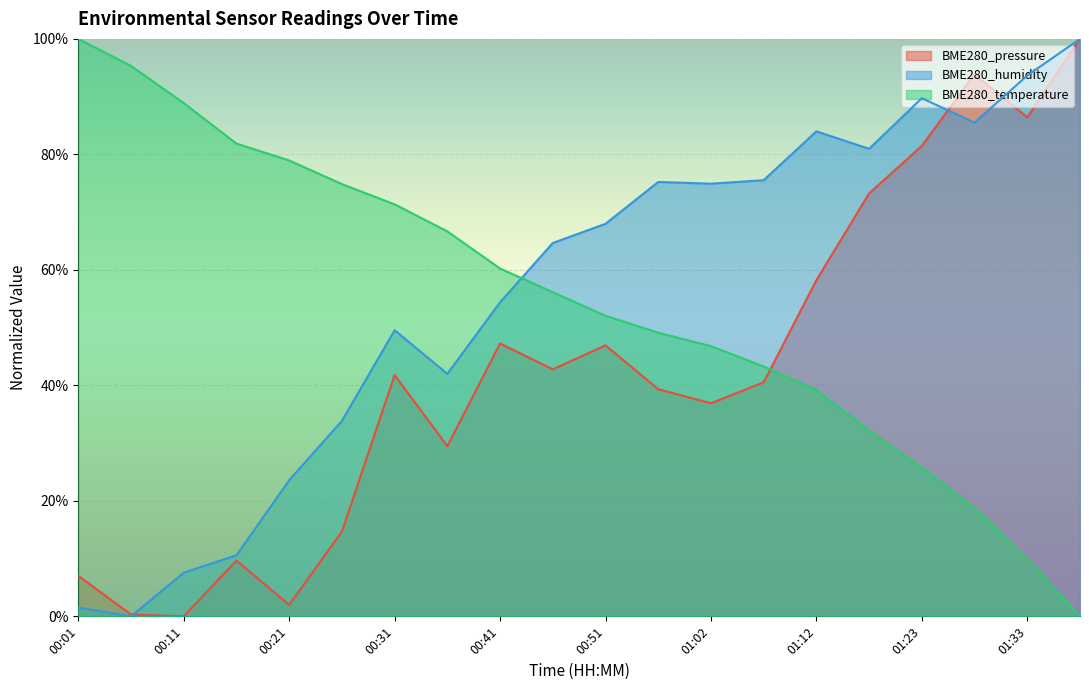

After their last crossing, which series has the higher values: BME280_humidity or BME280_pressure?

BME280_humidity